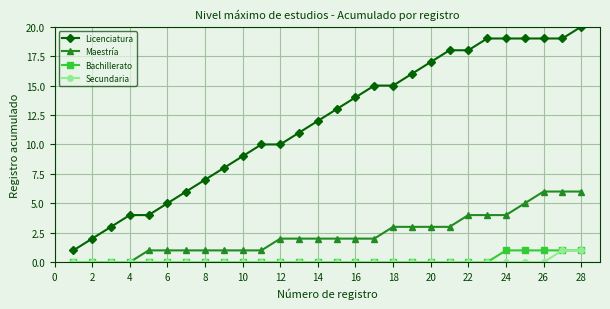

Is this an area chart (filled region under the line)?

No